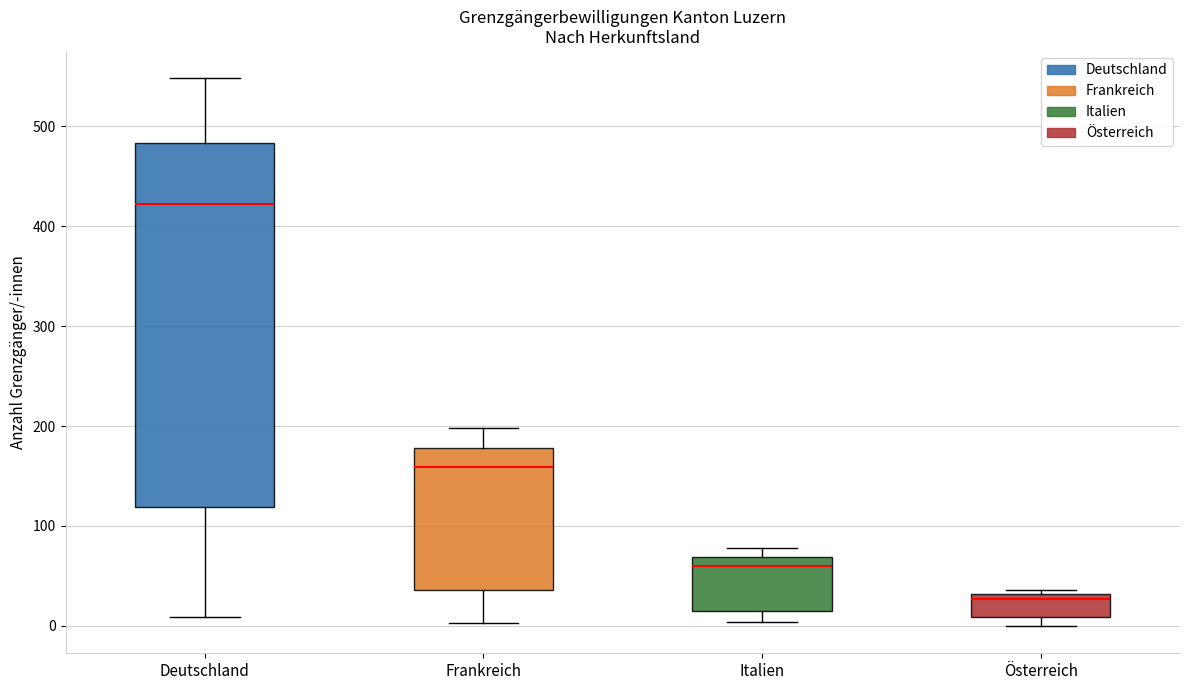

Reading left to right, read every box against the y-axis: the position of its median line, the range the box covers, and the ends of its whiskers. The values are not printed on the chart, so give them approximately, as read against the axis.

Deutschland: median 420, box 120 to 480, whiskers 10 to 550
Frankreich: median 160, box 40 to 180, whiskers 0 to 200
Italien: median 60, box 10 to 70, whiskers 0 to 80
Österreich: median 30 (just below the box's upper edge), box 10 to 30, whiskers 0 to 40